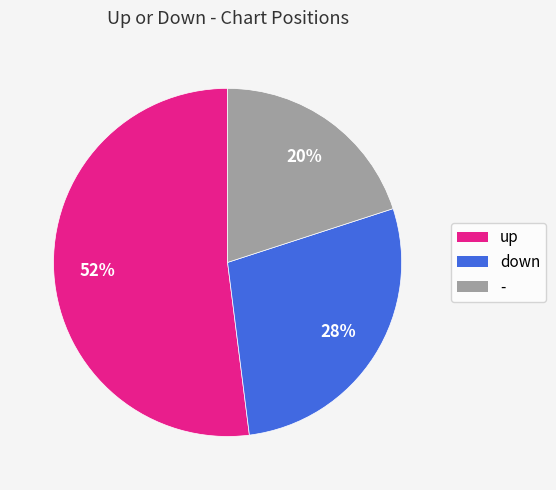

Is the sum of up and - greater than half?

Yes